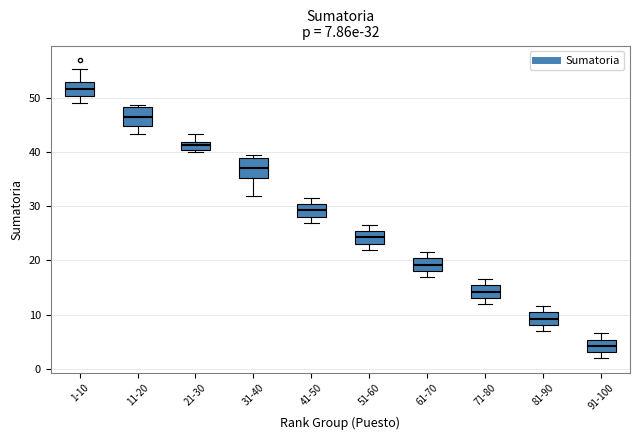

Which box has the lowest median line?

91-100